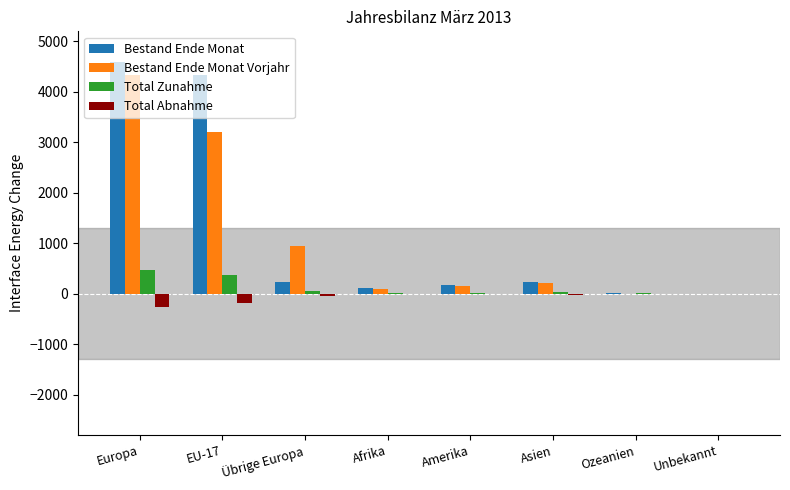

Read the Total Abnahme value at Afrika, to the nearest 10.

-10